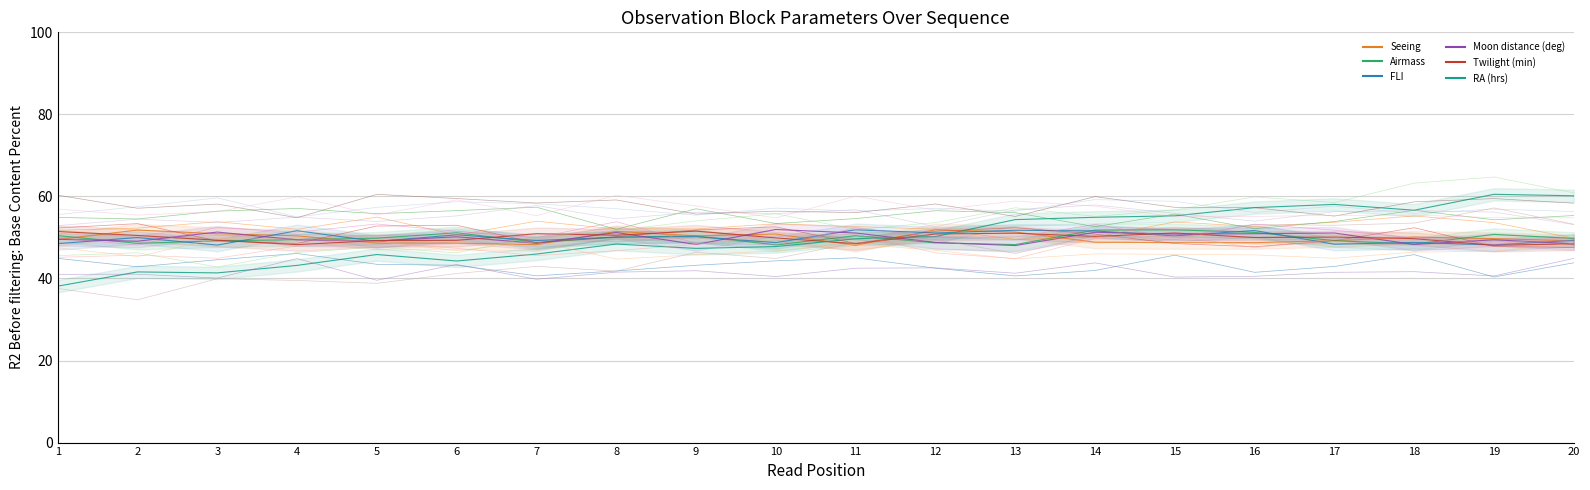

At which category does the chart reach its minimum across all series?

1